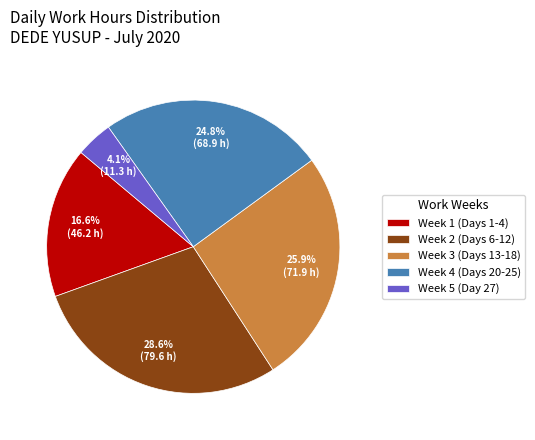

What percentage is NOT represented by Week 5 (Day 27)?

95.9%